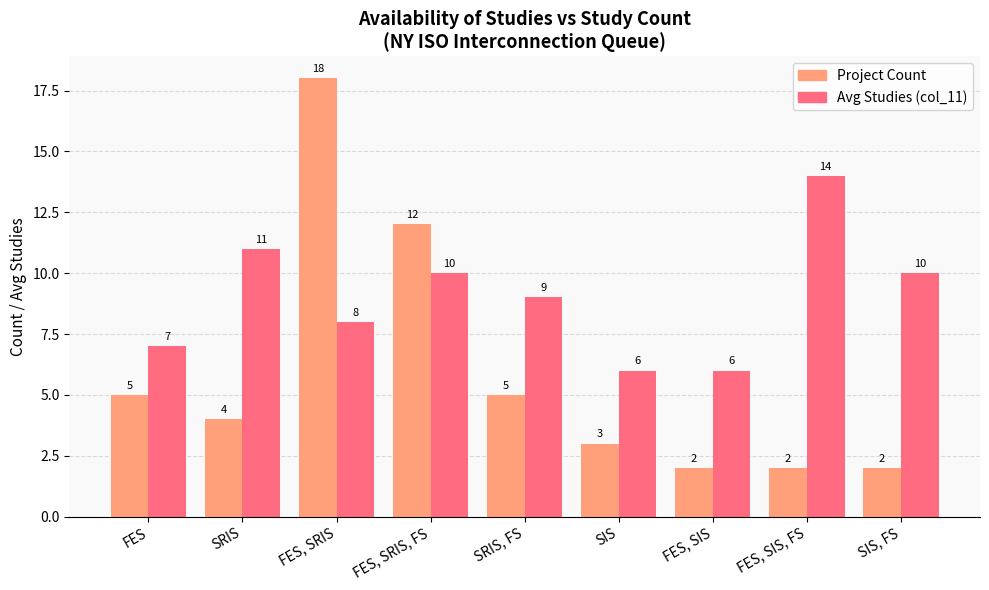

What are all the series names shown in the legend?

Project Count, Avg Studies (col_11)